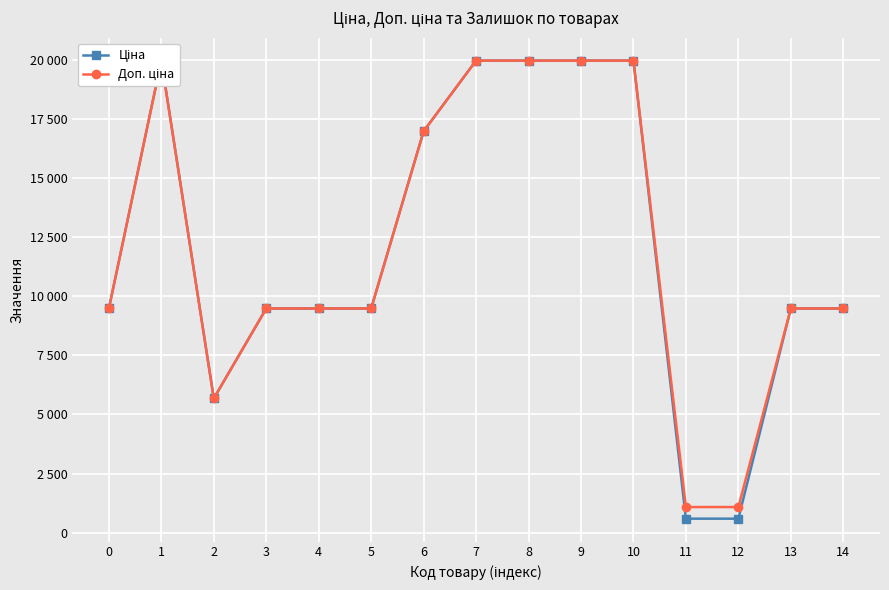

What is the average value of the Доп. ціна series?

12101.0